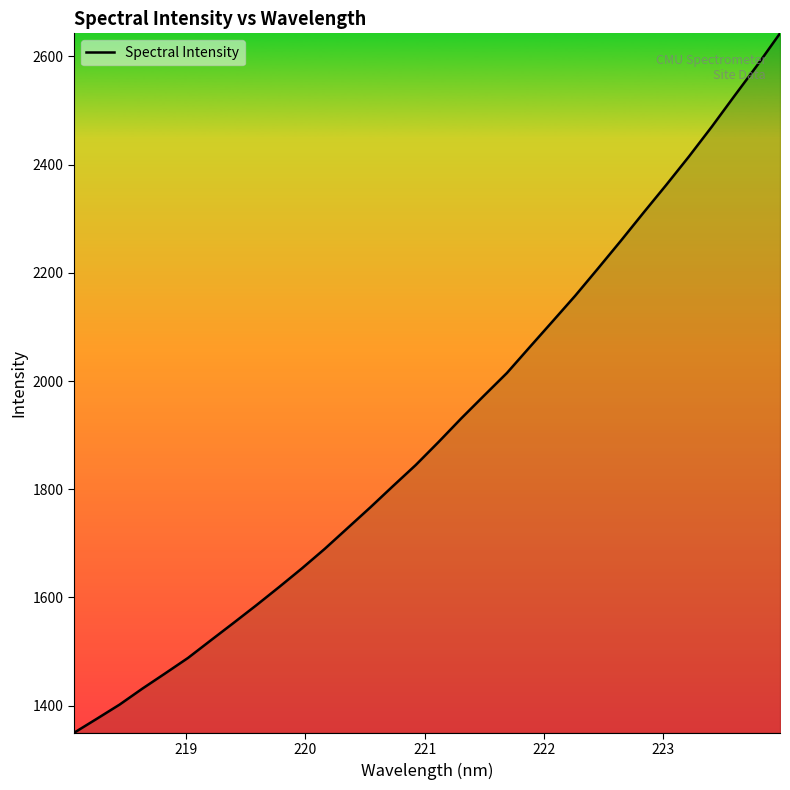

What is the difference between the second highest and second lowest values?

1208.2